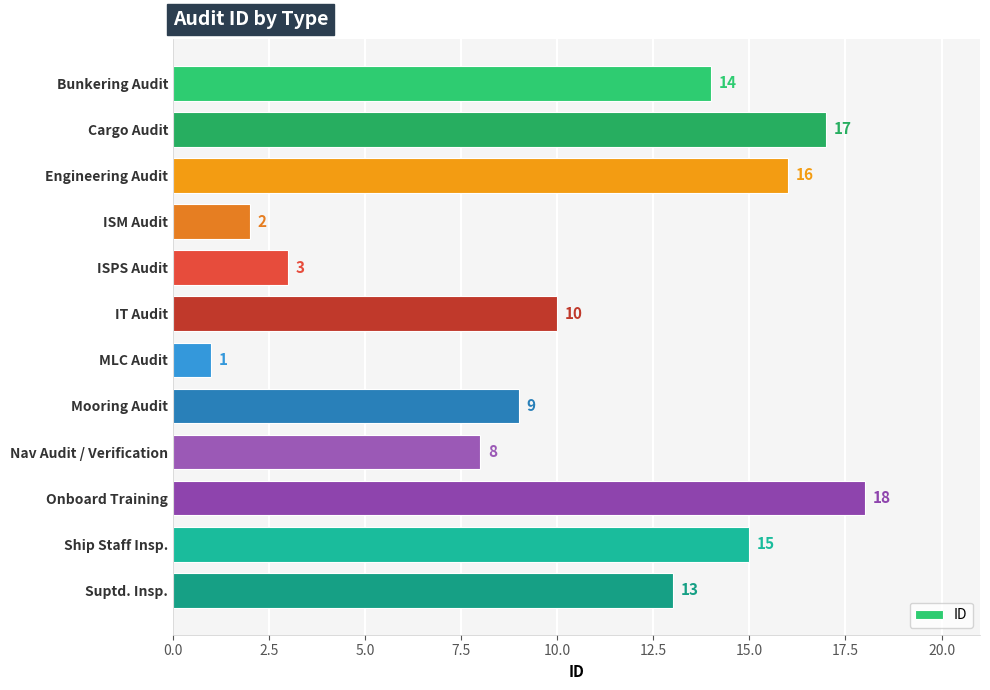

List the labels in order of value, largest first.

Onboard Training, Cargo Audit, Engineering Audit, Ship Staff Insp., Bunkering Audit, Suptd. Insp., IT Audit, Mooring Audit, Nav Audit / Verification, ISPS Audit, ISM Audit, MLC Audit